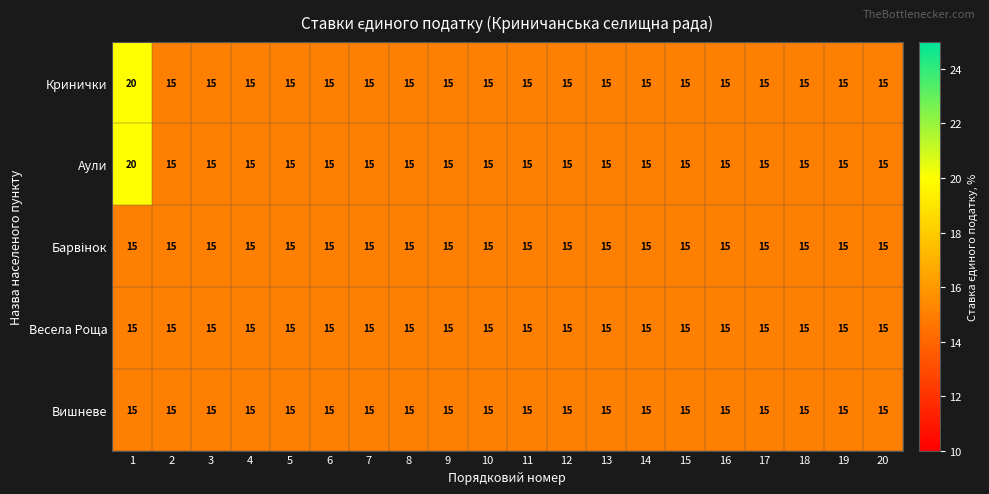

What is the maximum value for Кринички?

20